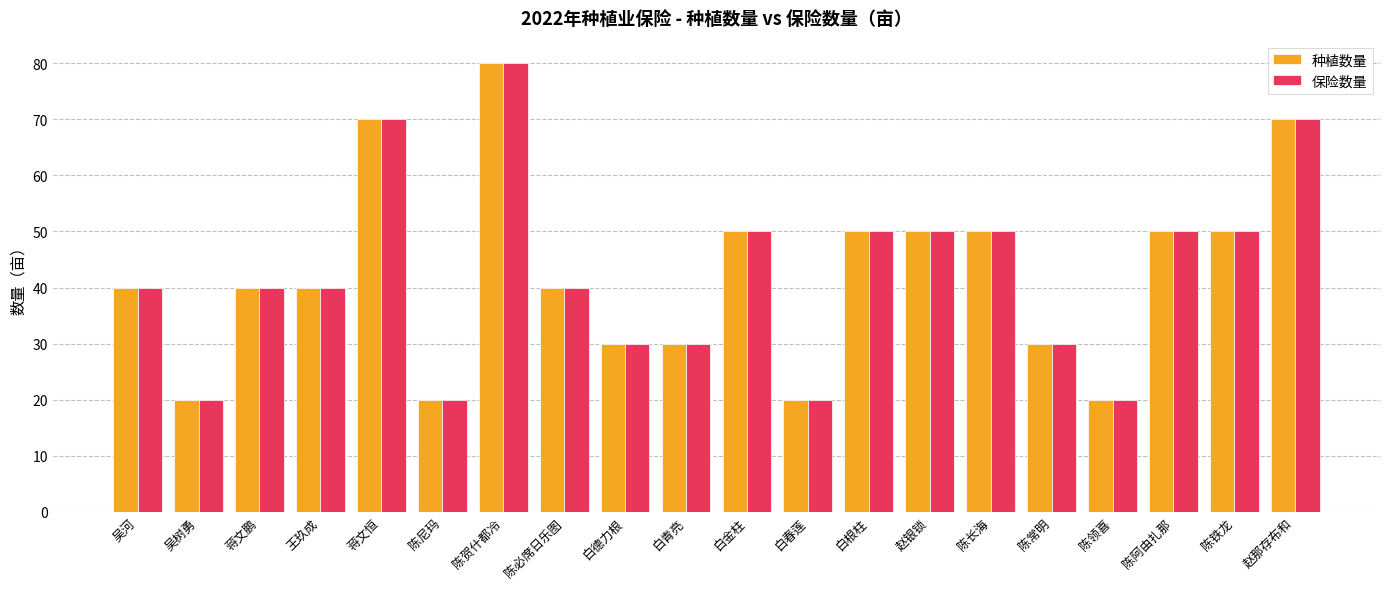

What is the maximum value for 种植数量?

80